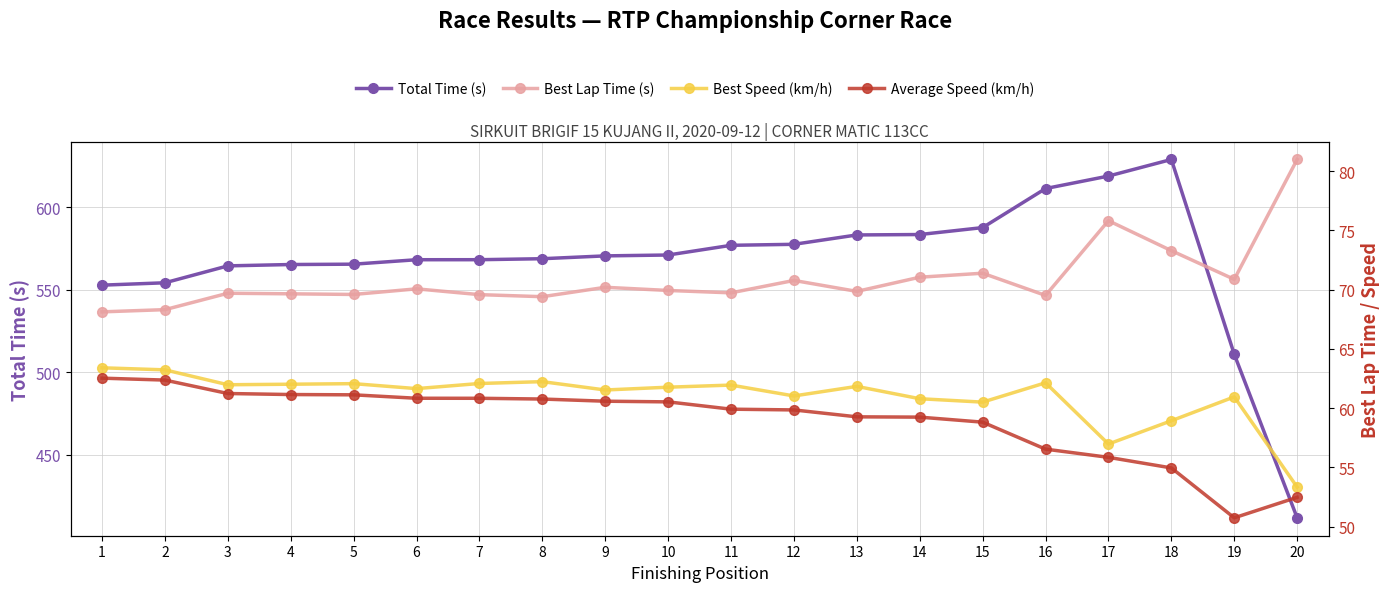

Rank the series at 18 from lowest to highest value.

Average Speed (km/h), Best Speed (km/h), Best Lap Time (s), Total Time (s)